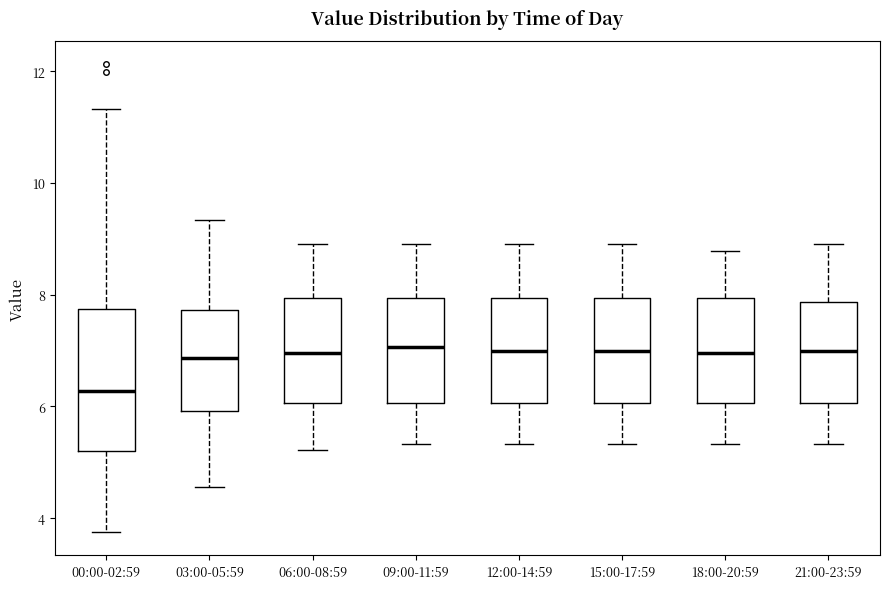

Where does the upper whisker of the box for 15:00-17:59 end on the y-axis? The values are not printed on the chart, so give them approximately, as read against the axis.

9.0